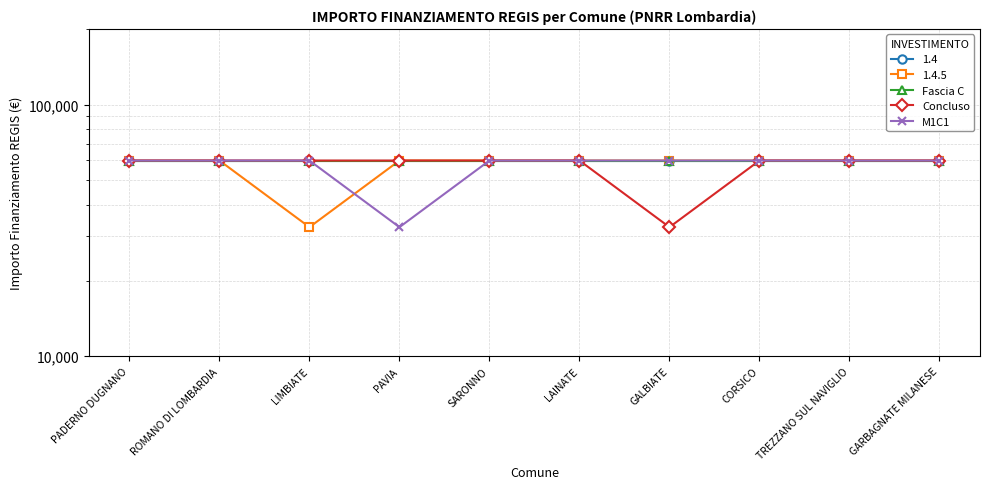

What is the label of the 6th point from the right?

SARONNO